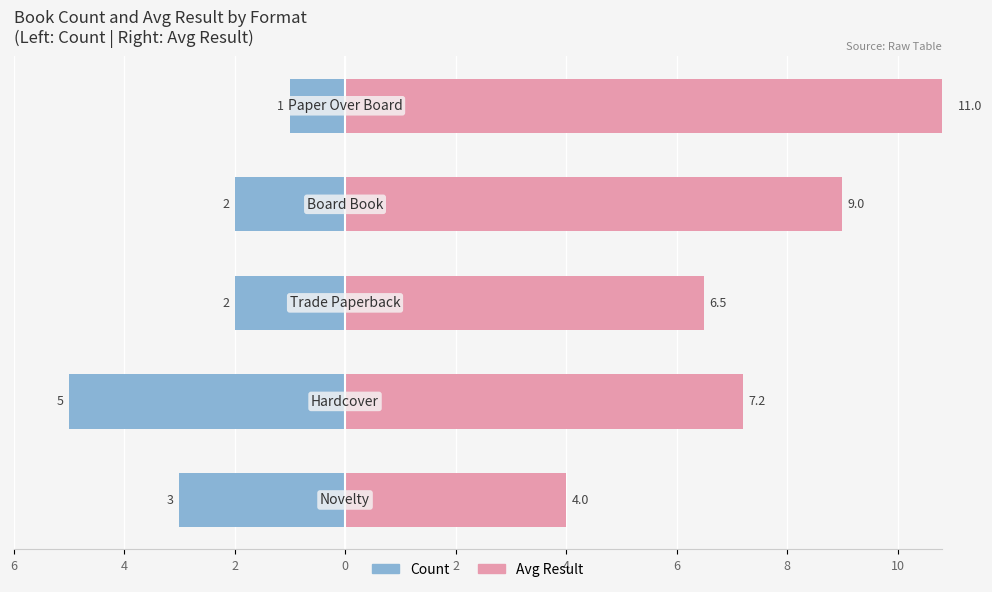

What is the highest value of the Avg Result series?

11.0